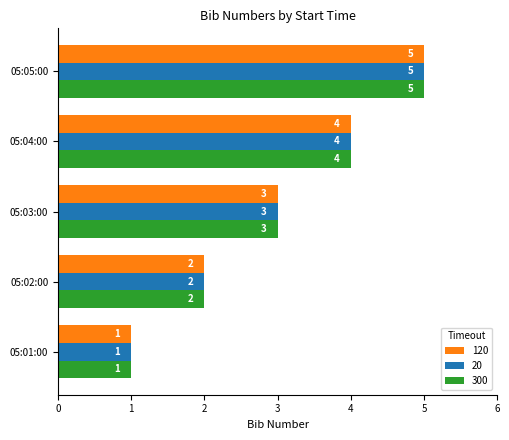

What is the approximate value of 300 at 05:03:00?

3